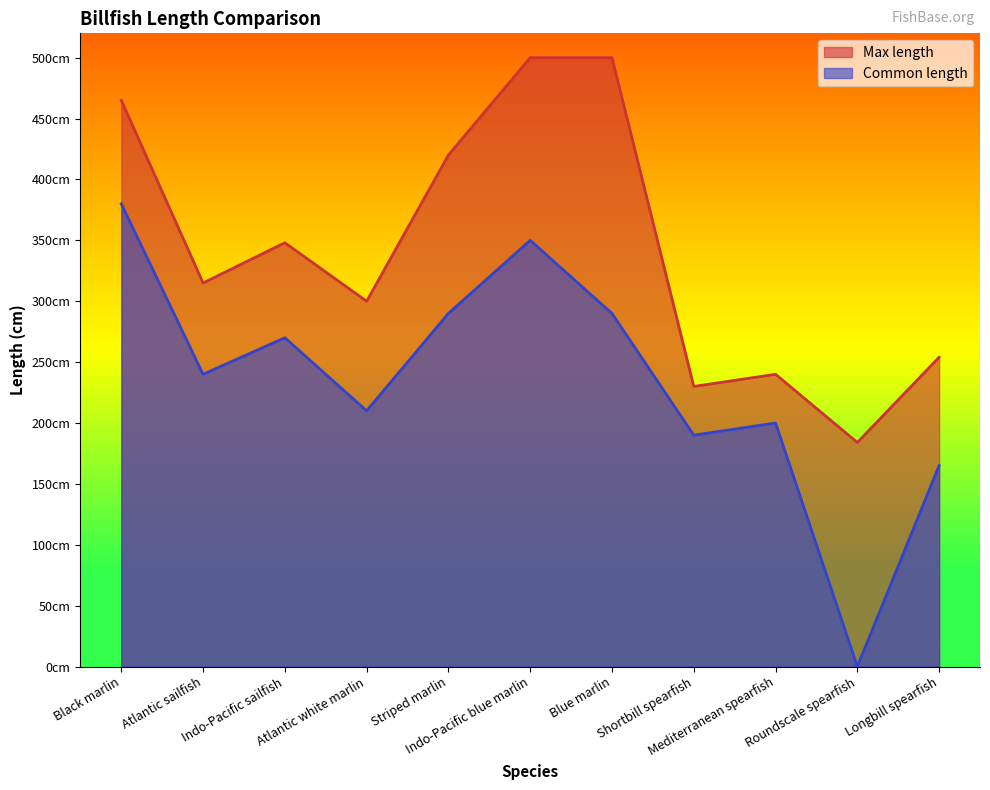

Which series has the largest total across all categories?

Max length